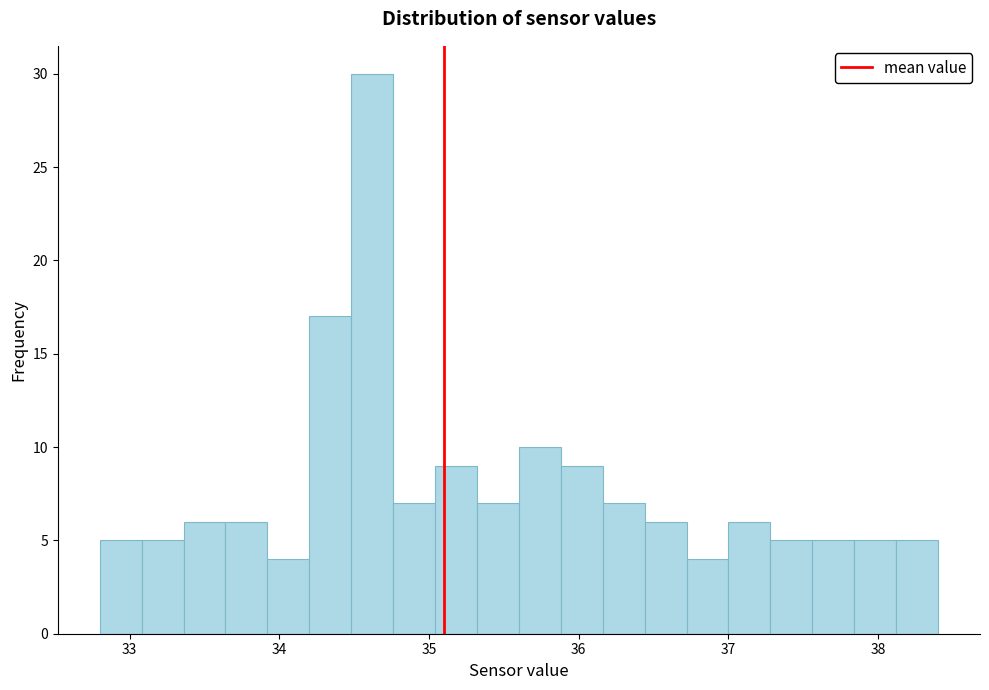

Read against the x-axis, roughly where is the centre of the tallest bar?

34.6